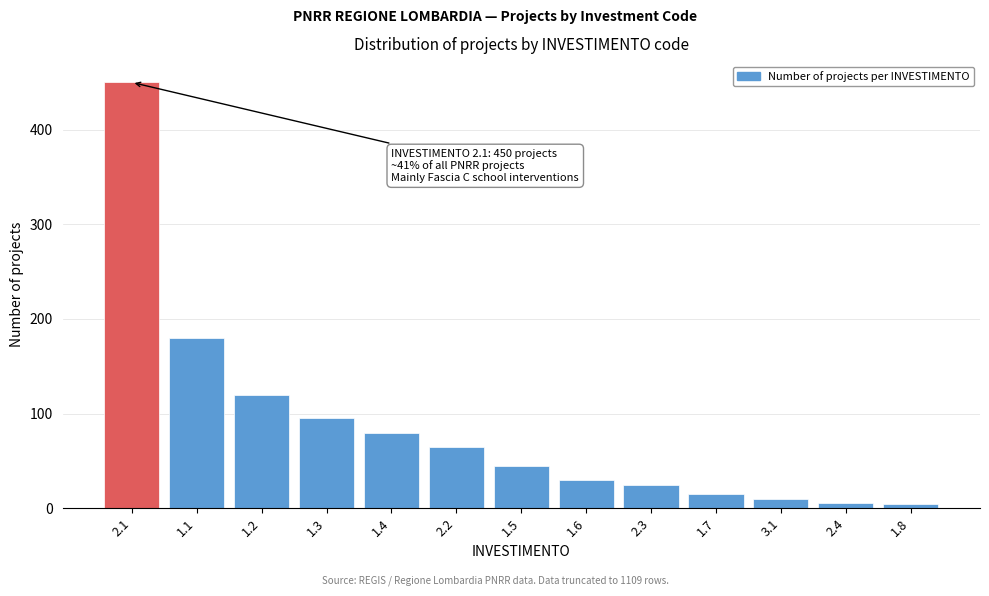

Reading left to right, what are all the values shown in this chart?

2.1=450	1.1=180	1.2=120	1.3=95	1.4=80	2.2=65	1.5=45	1.6=30	2.3=25	1.7=15	3.1=10	2.4=6	1.8=4